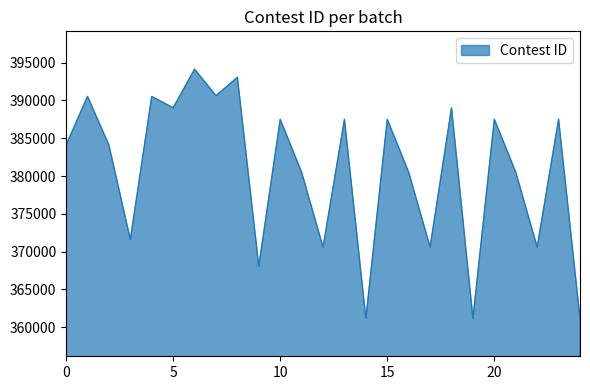

What is the sum of all values?

9518939